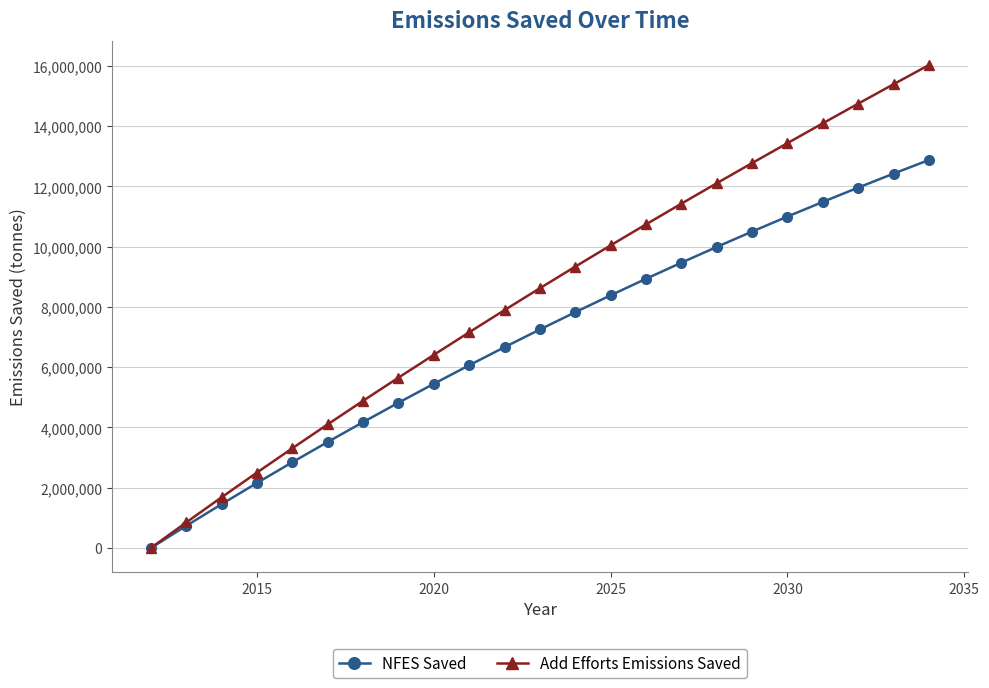

How many data points in Add Efforts Emissions Saved are above 8621645?

12